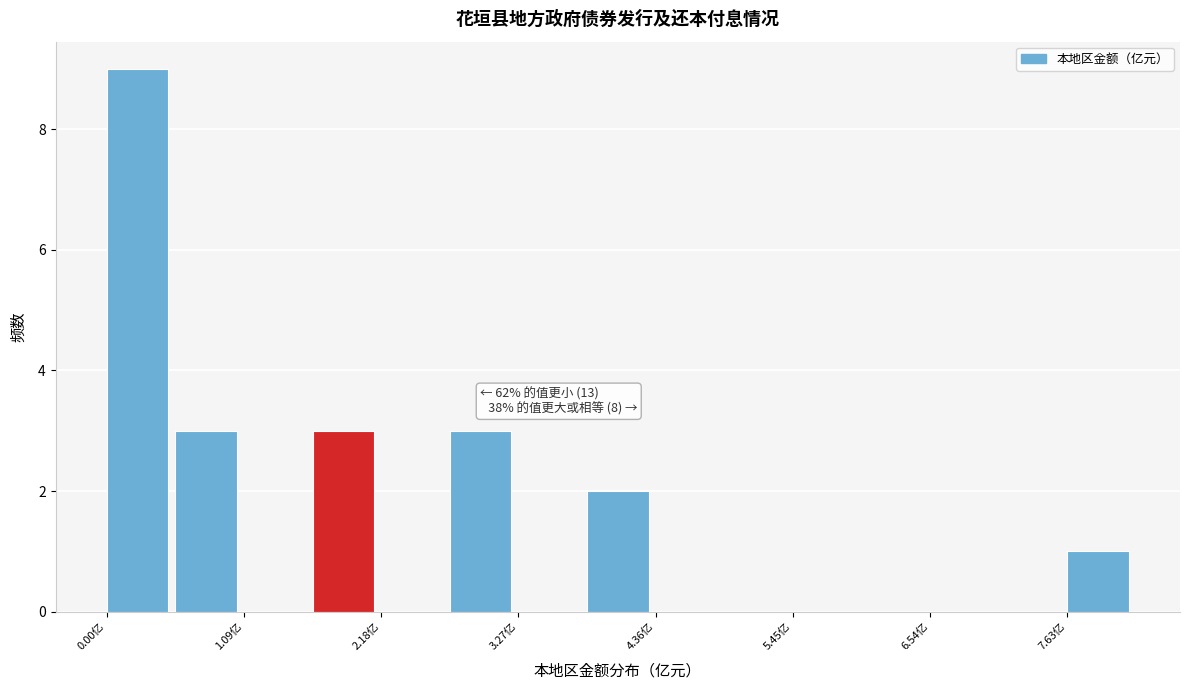

Read against the x-axis, roughly where is the centre of the tallest bar?

0.2